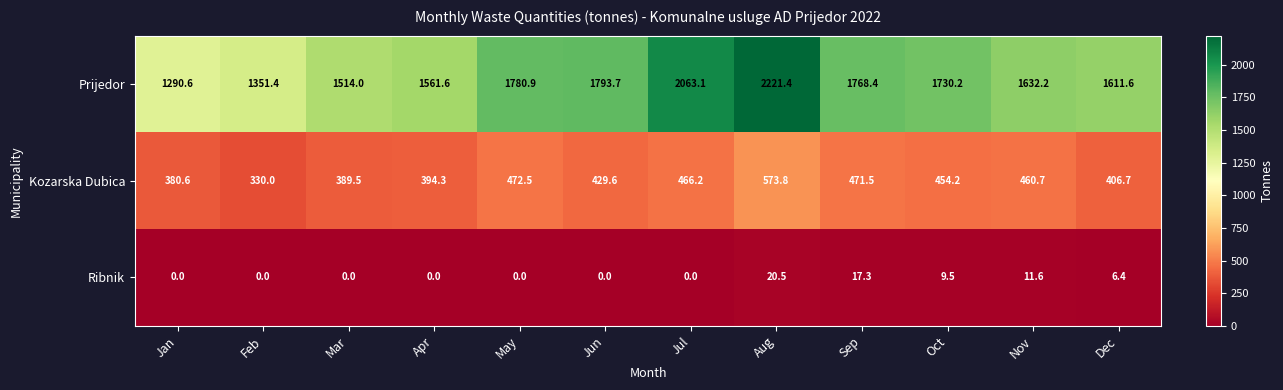

The Kozarska Dubica series shows 643.8 at Jan. True or false?

False